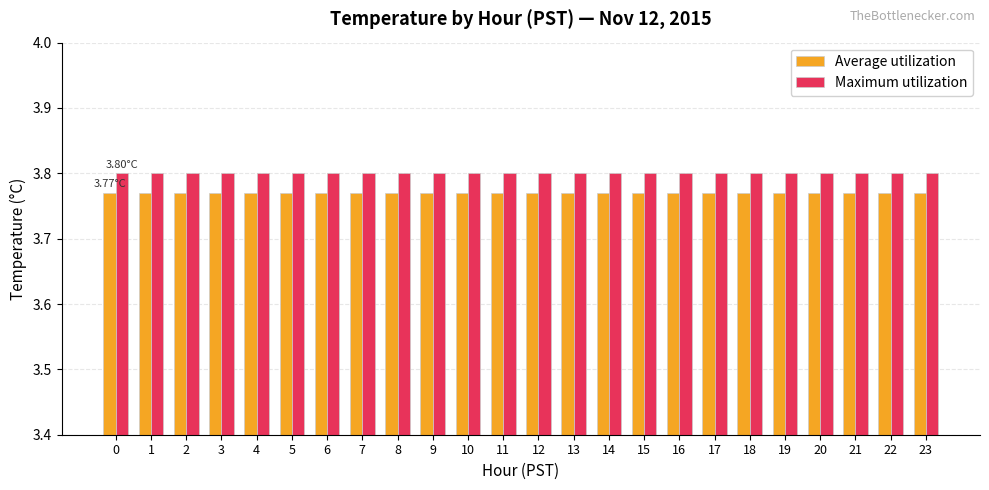

The value of Average utilization at 18 is 3.8. True or false?

True